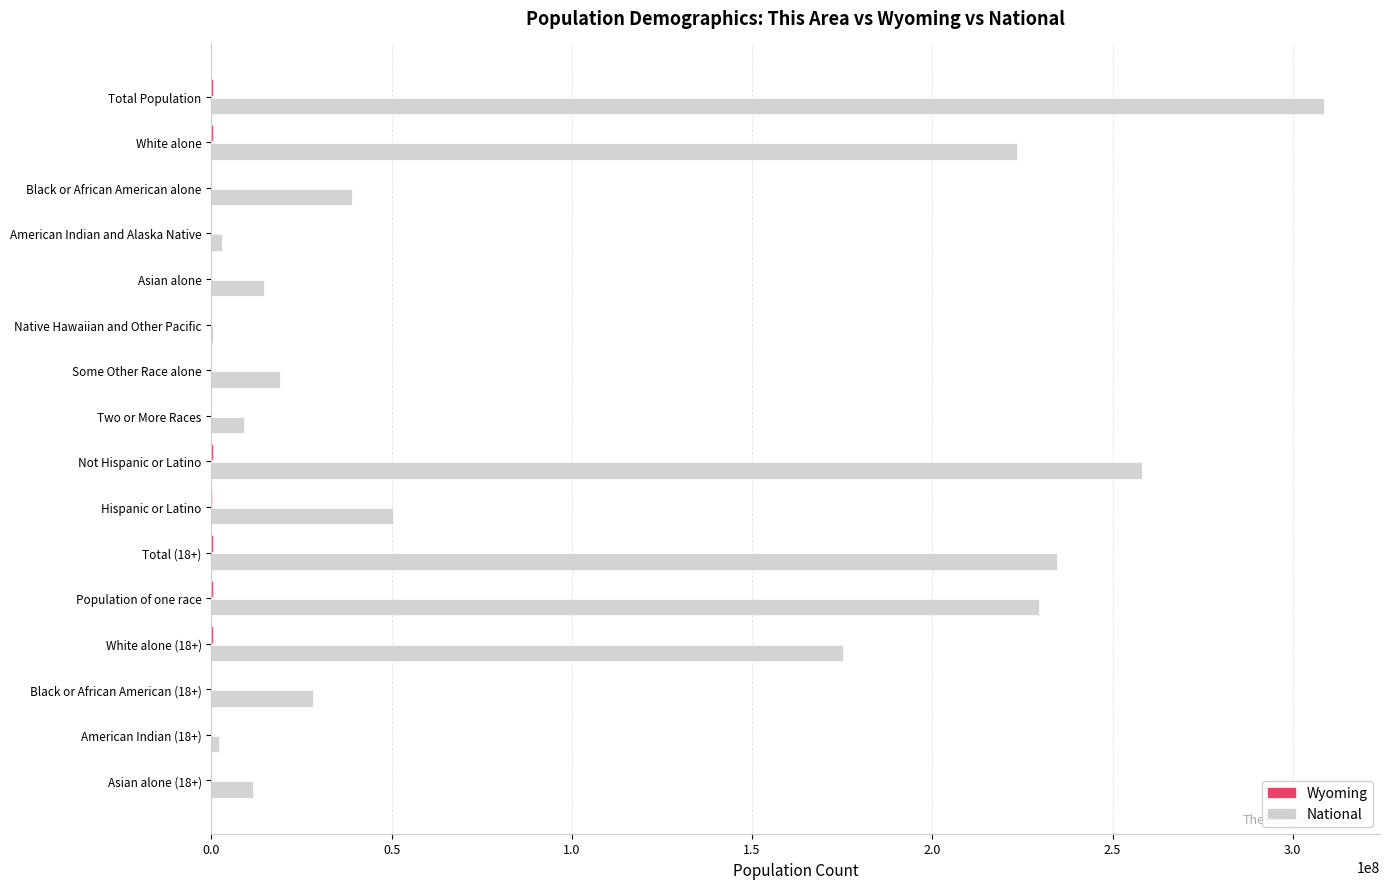

The value of National at Not Hispanic or Latino is 459016701. True or false?

False